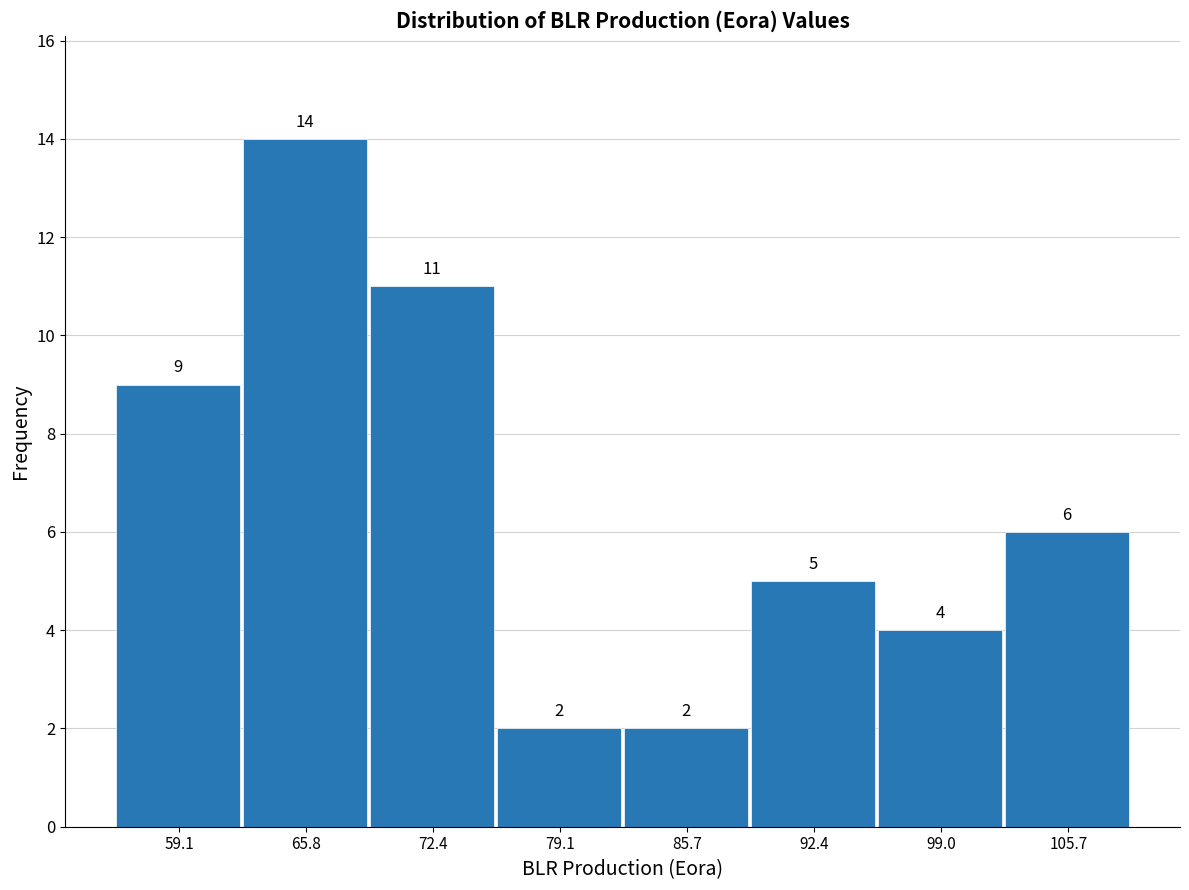

What is the height of the bar covering 76 to 82 on the x-axis? The bar edges are not printed on the chart, so give them approximately, as read against the axis.

2